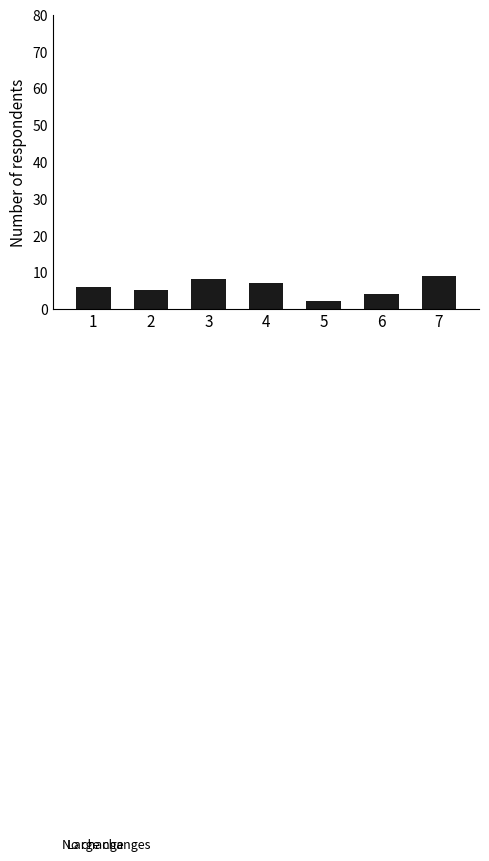

List the labels in order of value, largest first.

7, 3, 4, 1, 2, 6, 5